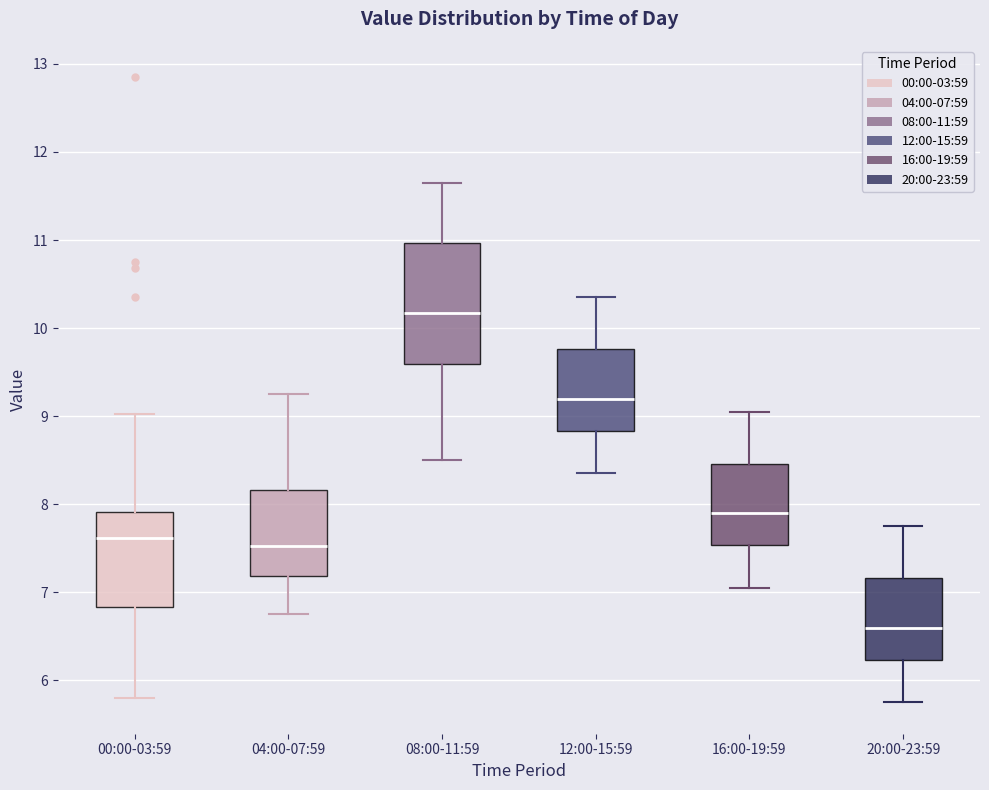

Reading left to right, read every box against the y-axis: the position of its median line, the range the box covers, and the ends of its whiskers. The values are not printed on the chart, so give them approximately, as read against the axis.

00:00-03:59: median 7.6, box 6.8 to 7.9, whiskers 5.8 to 9.0
04:00-07:59: median 7.5, box 7.2 to 8.2, whiskers 6.8 to 9.3
08:00-11:59: median 10.2, box 9.6 to 11.0, whiskers 8.5 to 11.7
12:00-15:59: median 9.2, box 8.8 to 9.8, whiskers 8.4 to 10.4
16:00-19:59: median 7.9, box 7.5 to 8.5, whiskers 7.1 to 9.1
20:00-23:59: median 6.6, box 6.2 to 7.2, whiskers 5.8 to 7.8